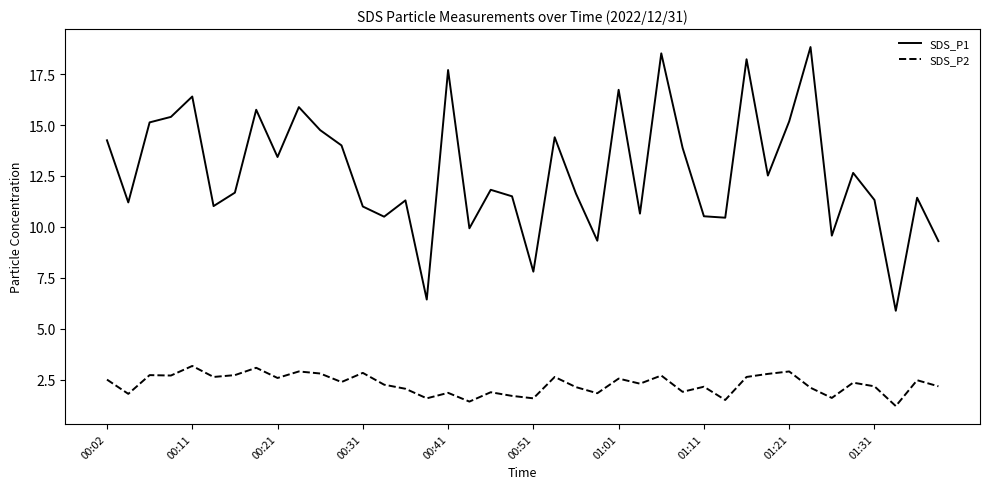

Which series has the largest total across all categories?

SDS_P1